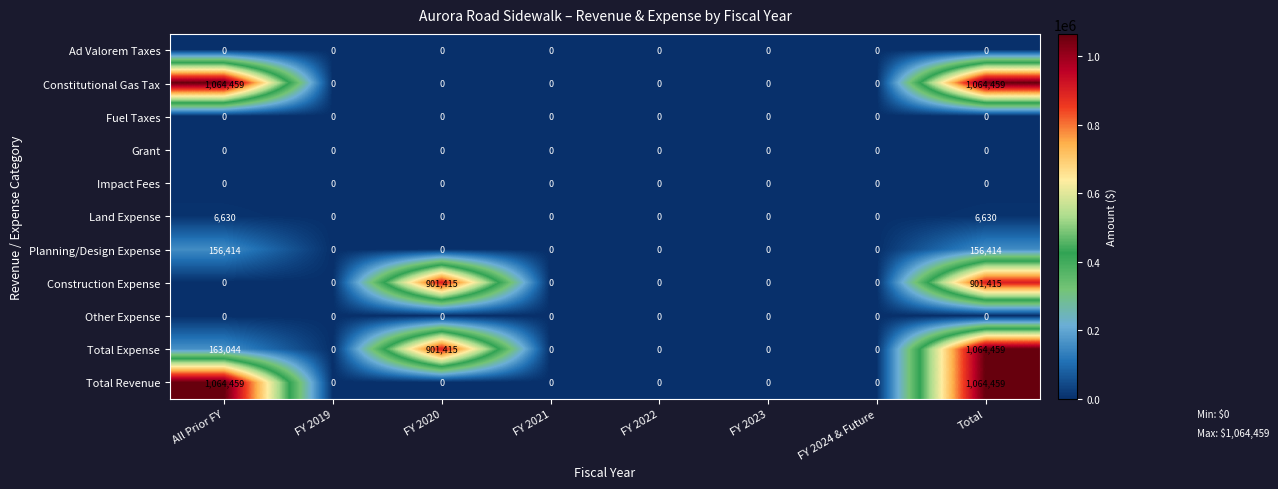

At which category is the sum across all series the highest?

Total